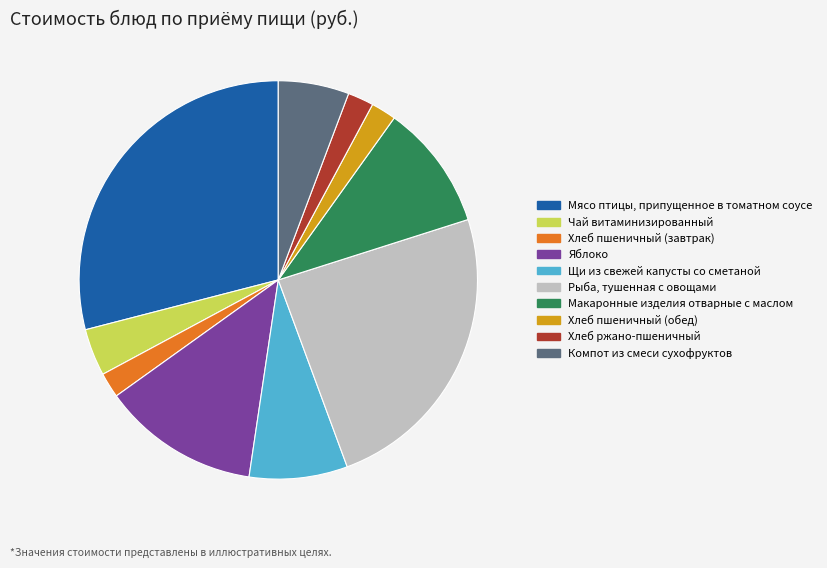

Does Хлеб пшеничный (завтрак) represent more than half of the total?

No